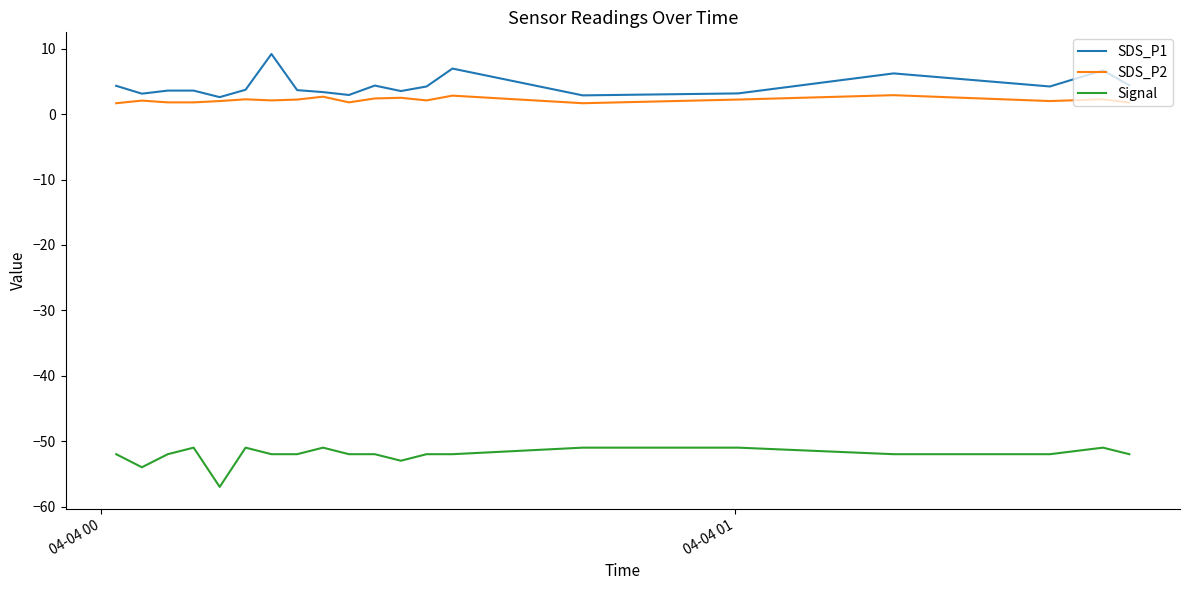

True or false: Signal and SDS_P1 cross at least once.

False